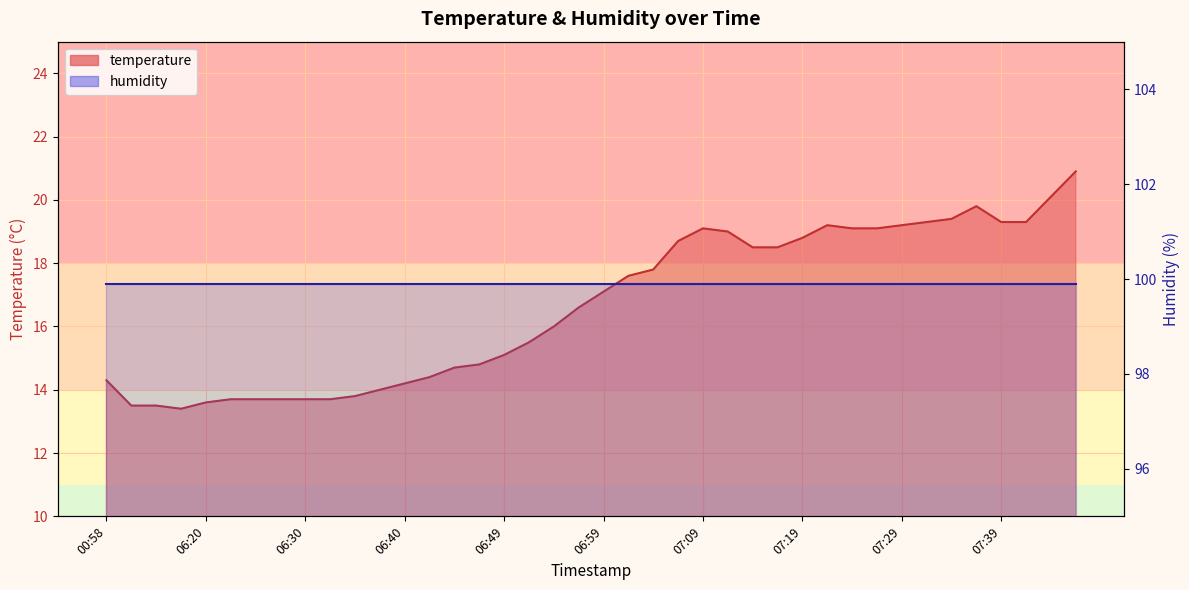

The chart shows a value of 19.1 at 07:27. True or false?

True